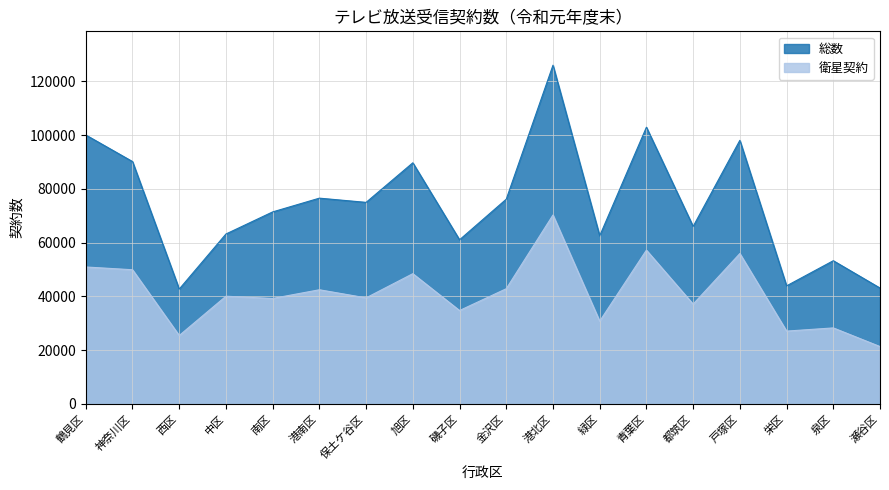

At which category does 総数 reach its first local valley?

西区